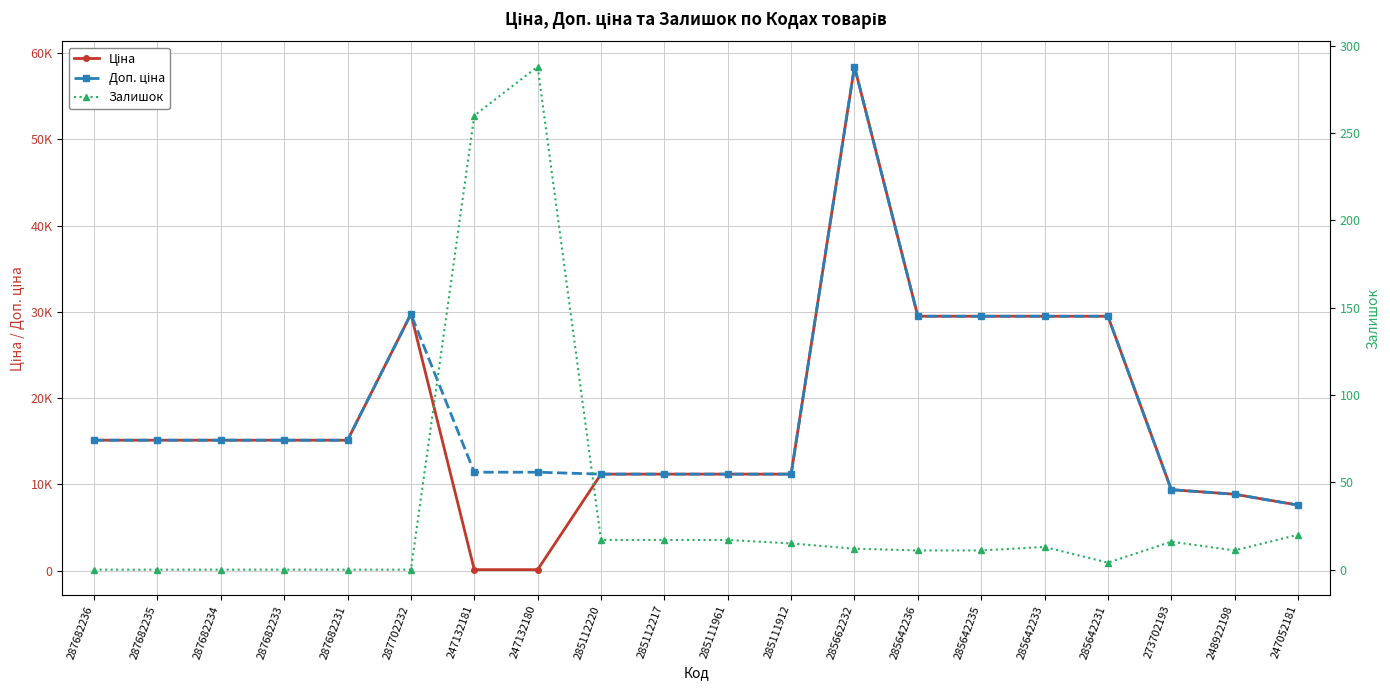

How many values in the Доп. ціна series are below 15120?

9